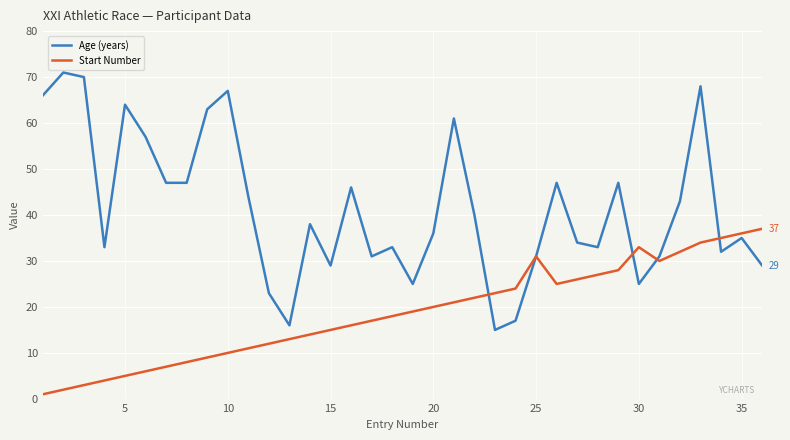

What are all the series names shown in the legend?

Age (years), Start Number